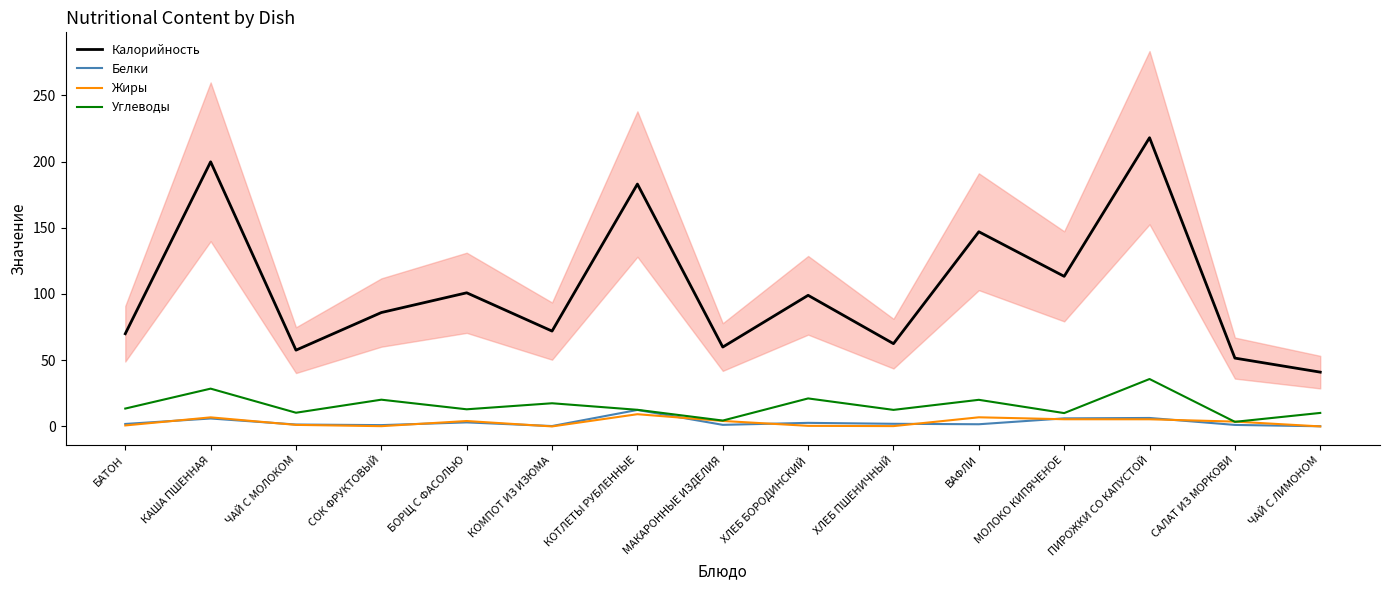

What is the sum of all Белки values?

47.4